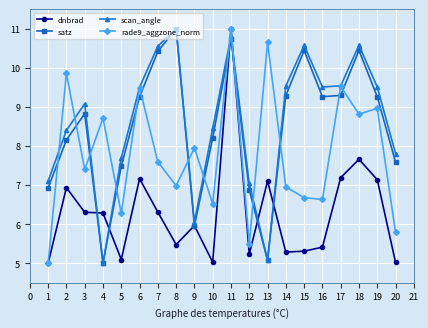

What is the value of the rade9_aggzone_norm point at the 14th from the left?

7.0